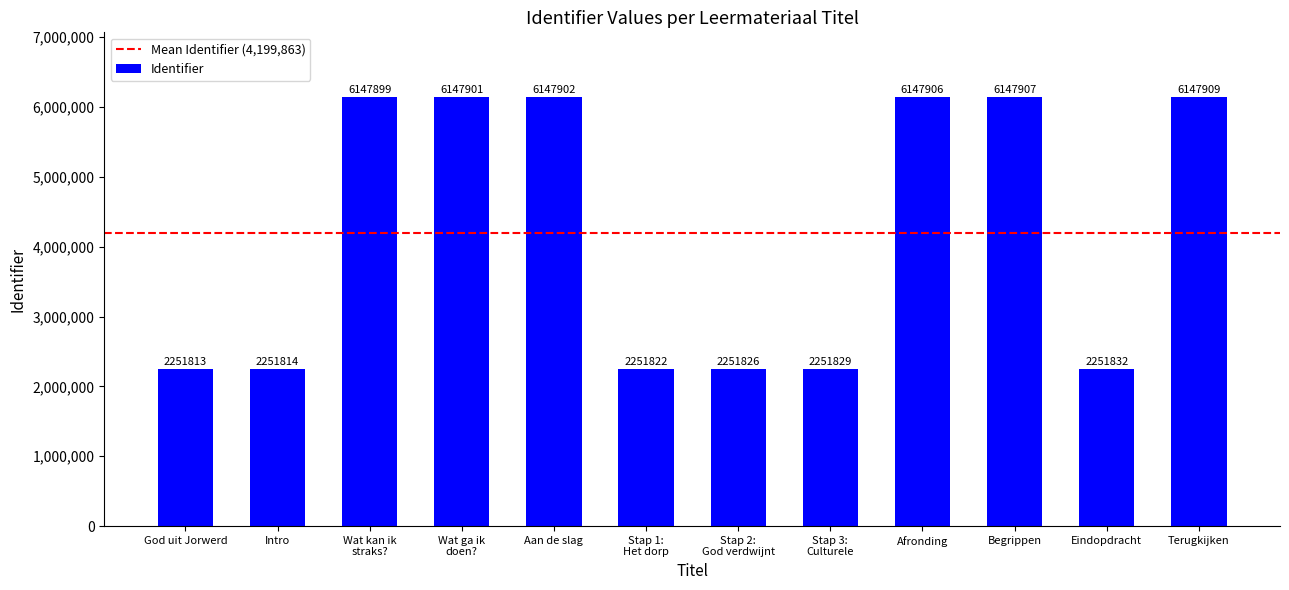

What is the greatest value displayed?

6147909